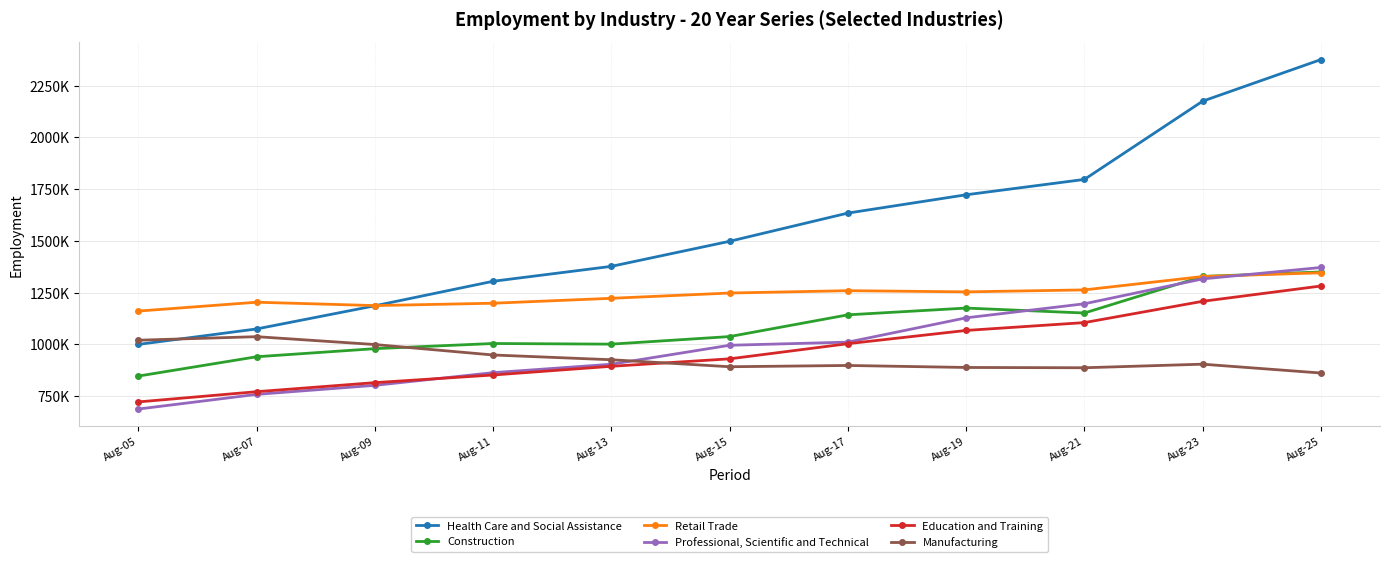

The Health Care and Social Assistance series shows 1498500 at Aug-15. True or false?

True